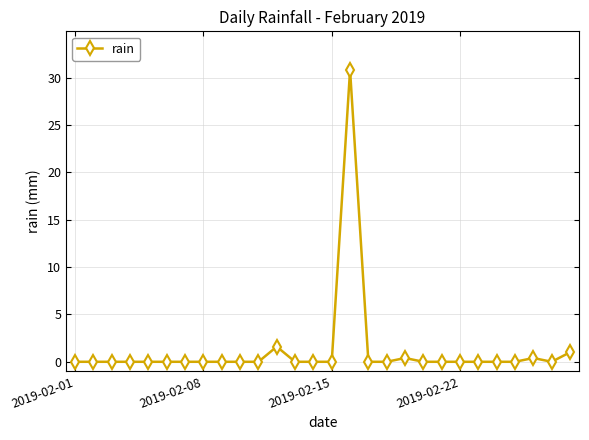

Reading left to right, what are all the values shown in this chart?

0.0	0.0	0.0	0.0	0.0	0.0	0.0	0.0	0.0	0.0	0.0	1.6	0.0	0.0	0.0	30.8	0.0	0.0	0.4	0.0	0.0	0.0	0.0	0.0	0.0	0.4	0.0	1.0